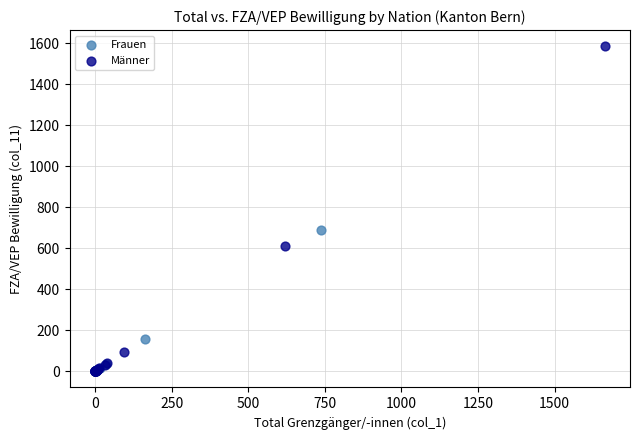

Which series contains the highest Y value?

Männer